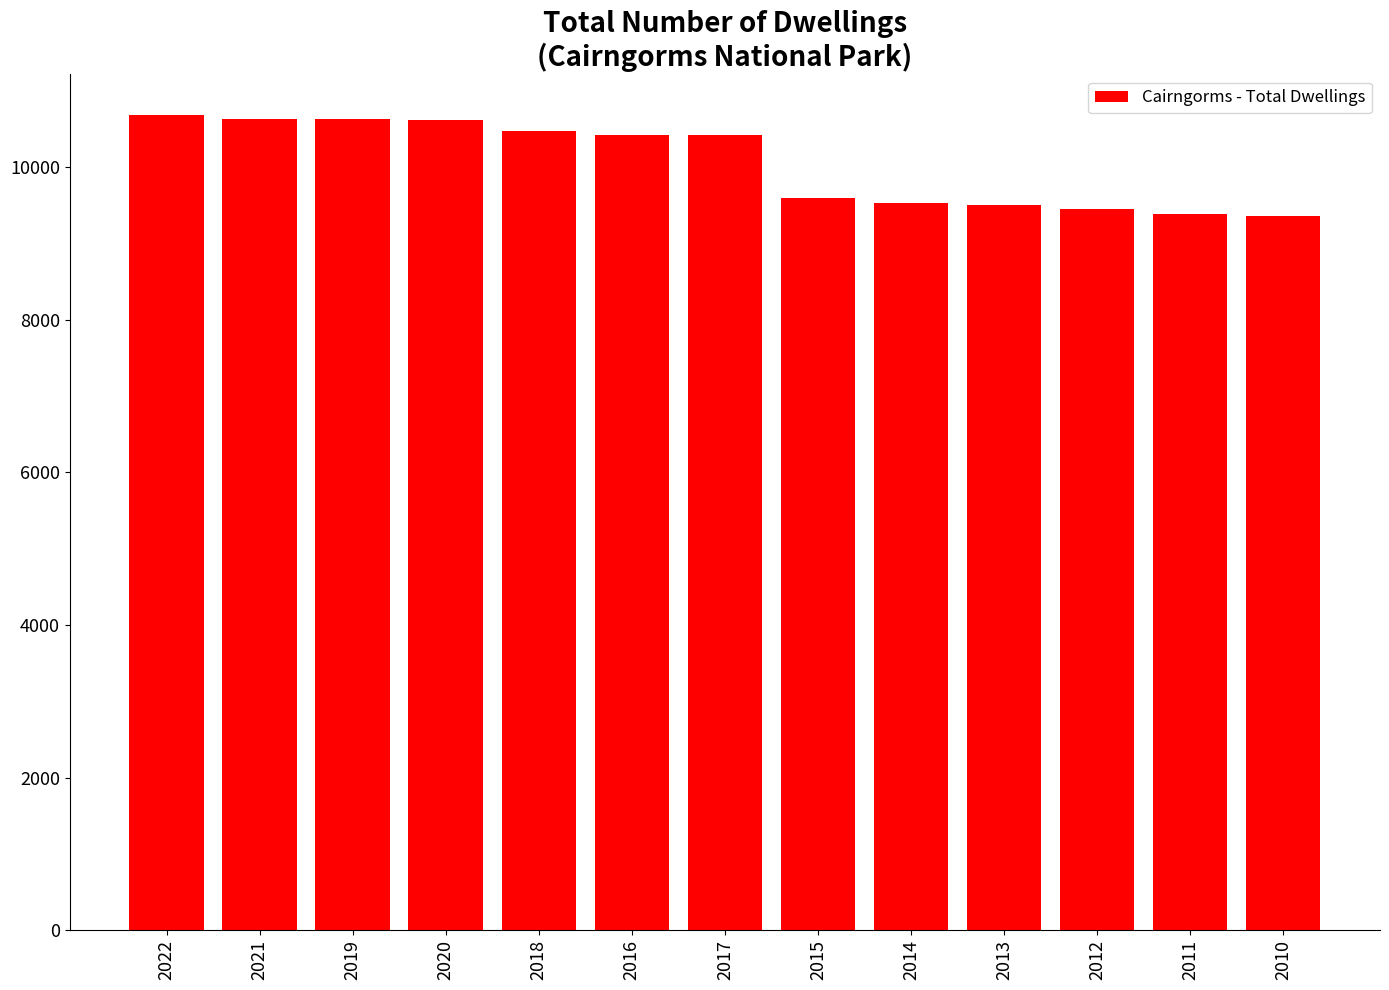

The value at 2012 is 3051. True or false?

False